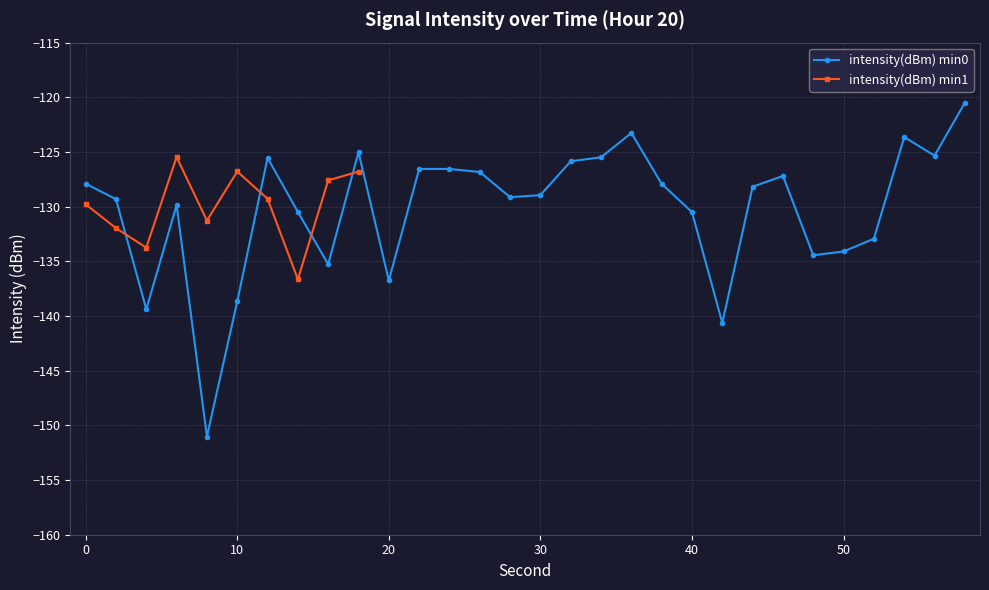

List the labels in order of value, smallest first.

8, 42, 4, 10, 20, 16, 48, 50, 52, 40, 14, 6, 2, 28, 30, 44, 38, 0, 46, 26, 24, 22, 32, 12, 34, 56, 18, 54, 36, 58